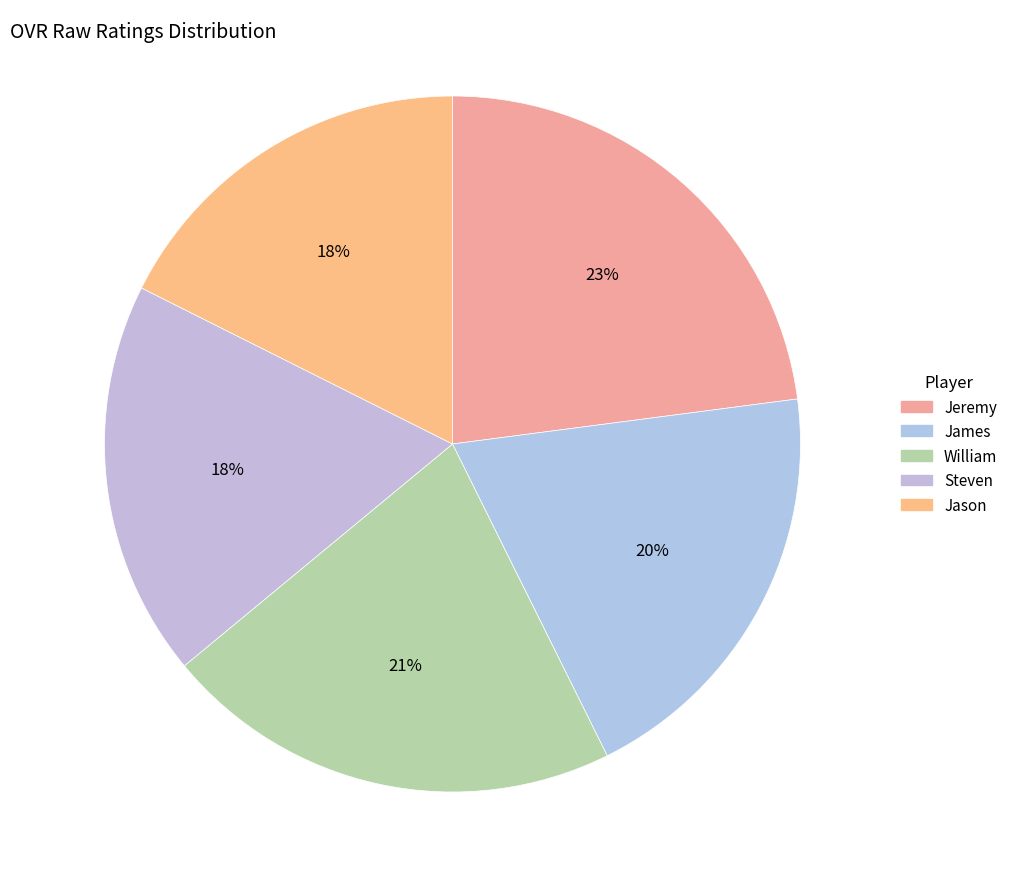

How many segments does this pie chart have?

5